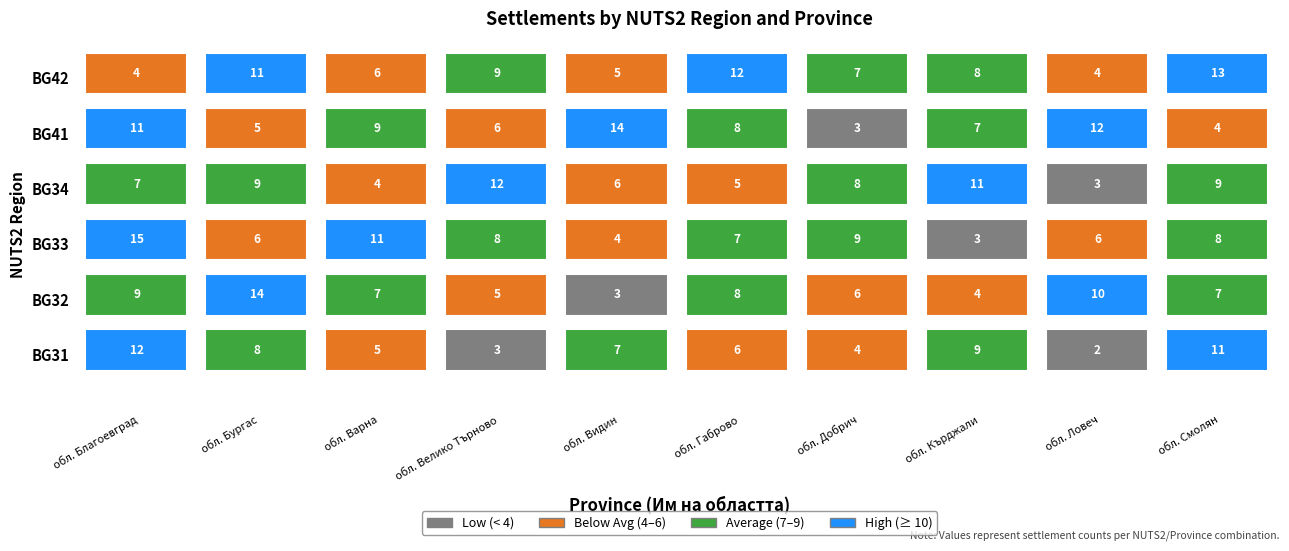

What is the difference between the maximum and second lowest values in the BG33 series?

11